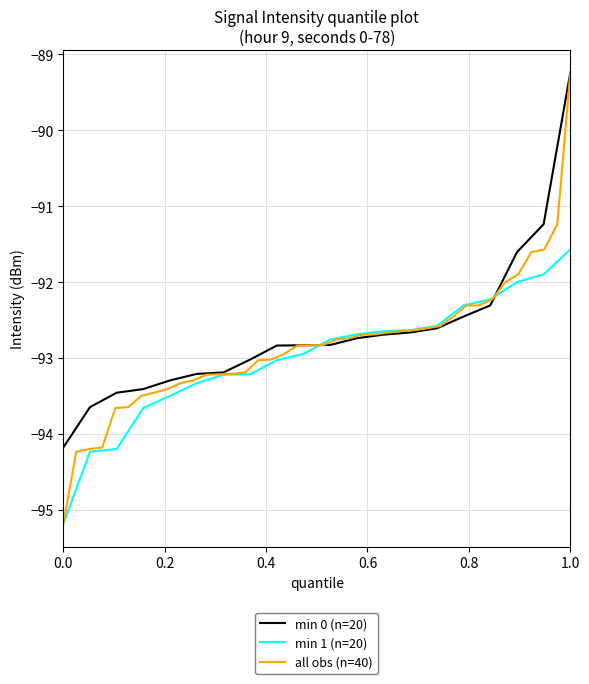

The min 1 (n=20) series shows -91.6 at 1.0. True or false?

True